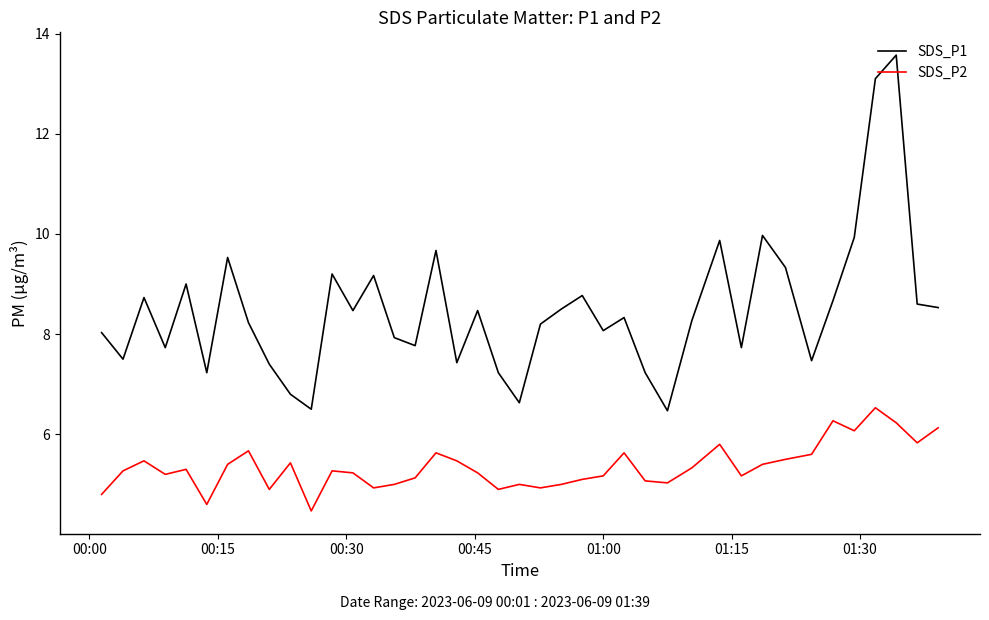

List the series in order of their overall mean, highest first.

SDS_P1, SDS_P2